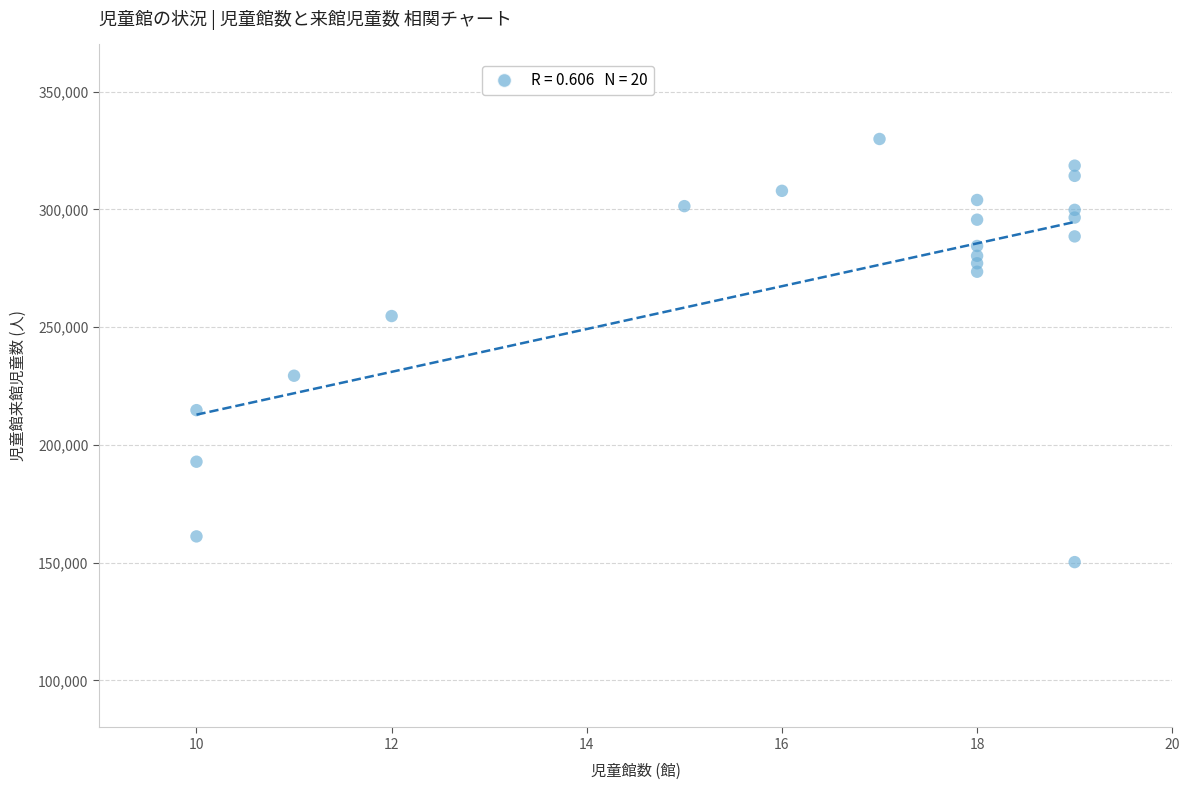

What is the range of Y values (max minus min)?

179671